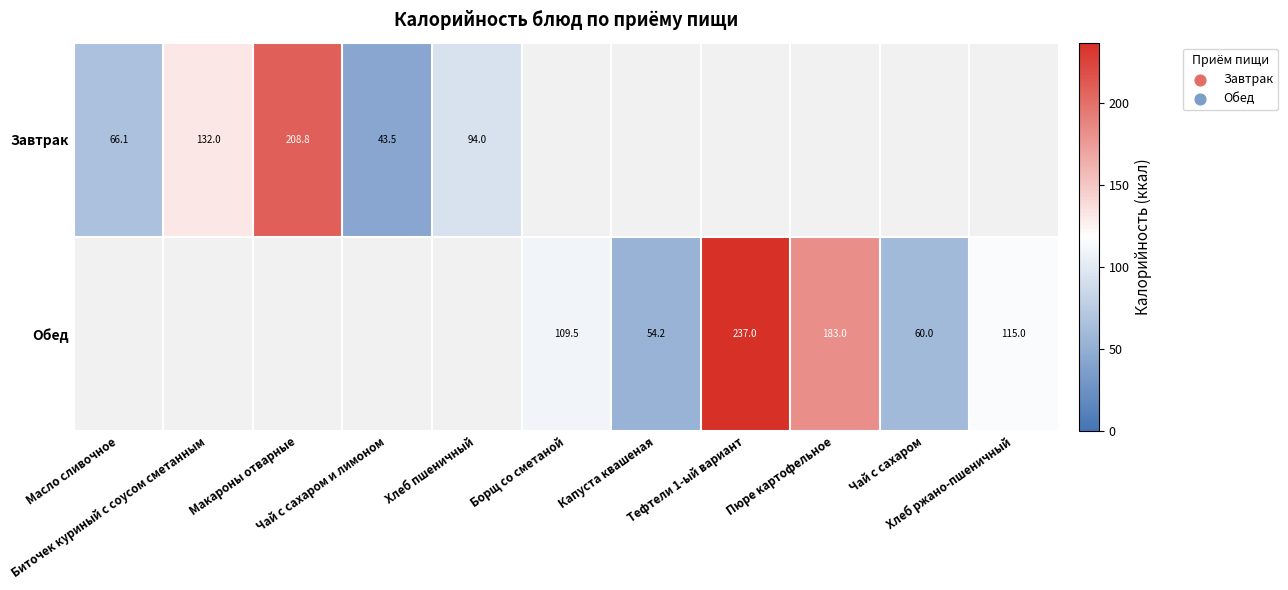

The Обед series shows 115.0 at Хлеб ржано-пшеничный. True or false?

True